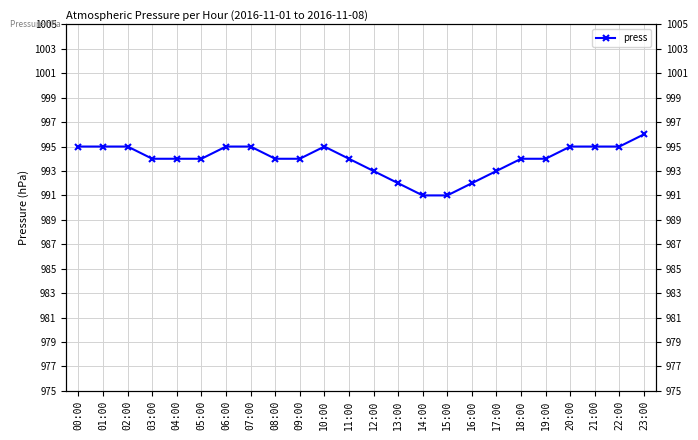

Which label corresponds to the largest value in the chart?

23:00